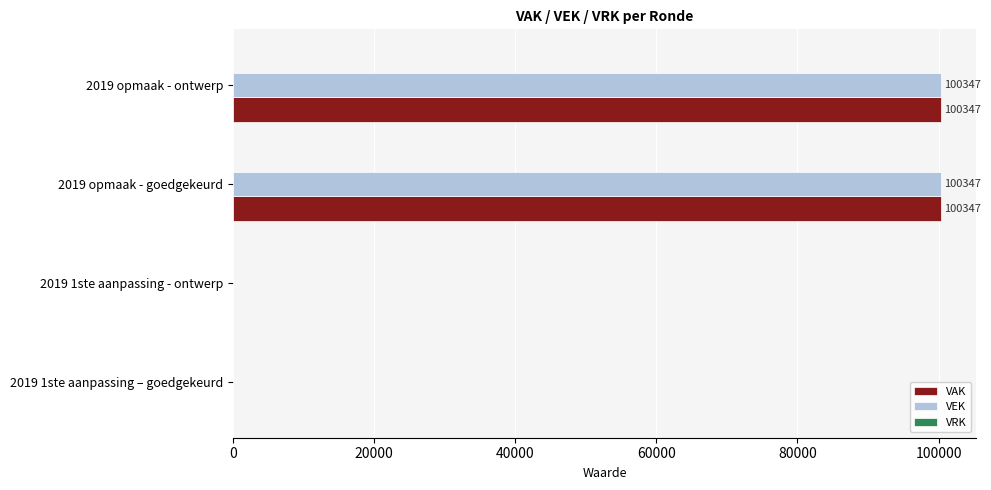

Is it true that VEK equals 0 at 2019 1ste aanpassing - ontwerp?

True